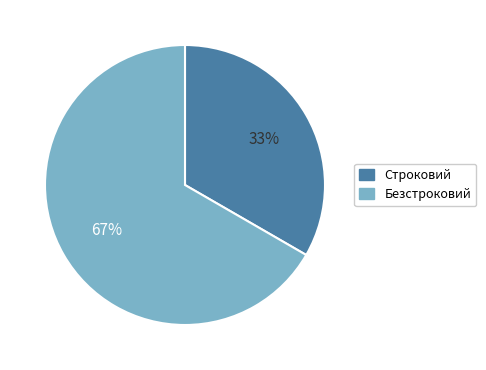

Does Безстроковий account for over 50% of the chart?

Yes